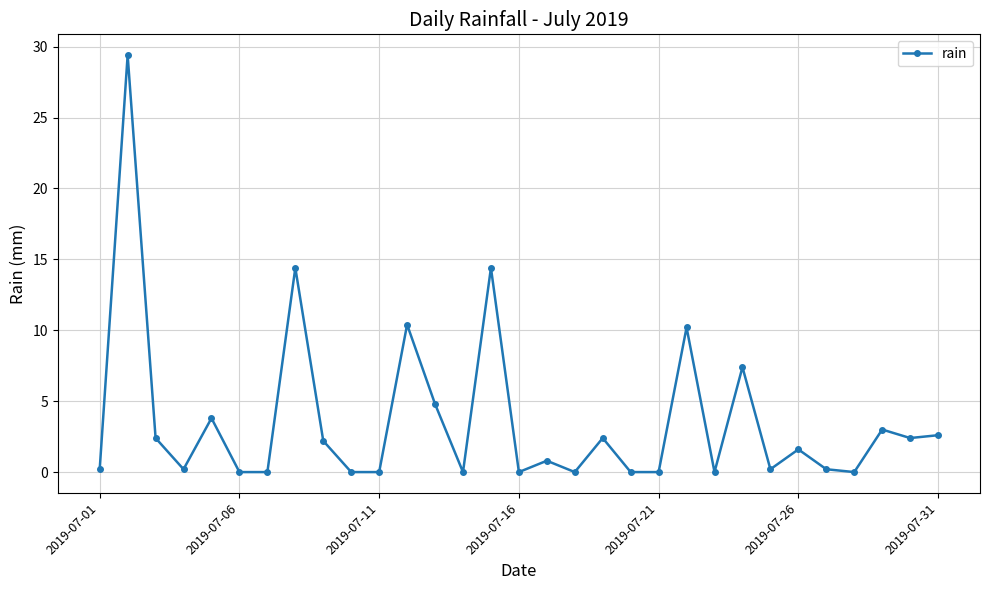

How many lines are shown in the chart?

1